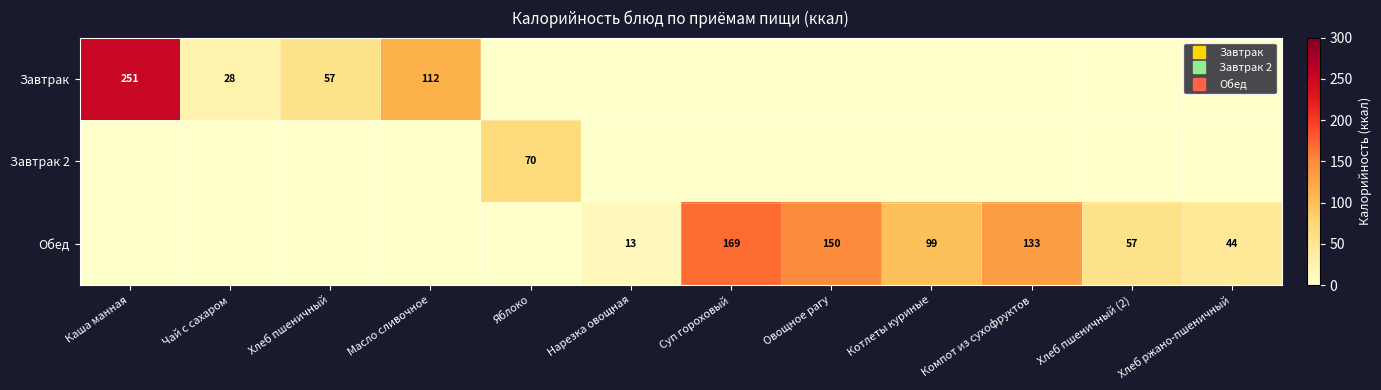

Rank the categories by Завтрак value from lowest to highest.

Яблоко, Нарезка овощная, Суп гороховый, Овощное рагу, Котлеты куриные, Компот из сухофруктов, Хлеб пшеничный (2), Хлеб ржано-пшеничный, Чай с сахаром, Хлеб пшеничный, Масло сливочное, Каша манная